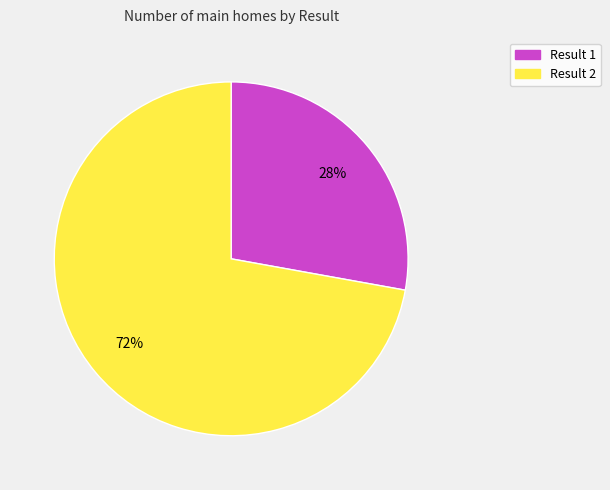

The Result 2 slice represents 72% of the pie. True or false?

True